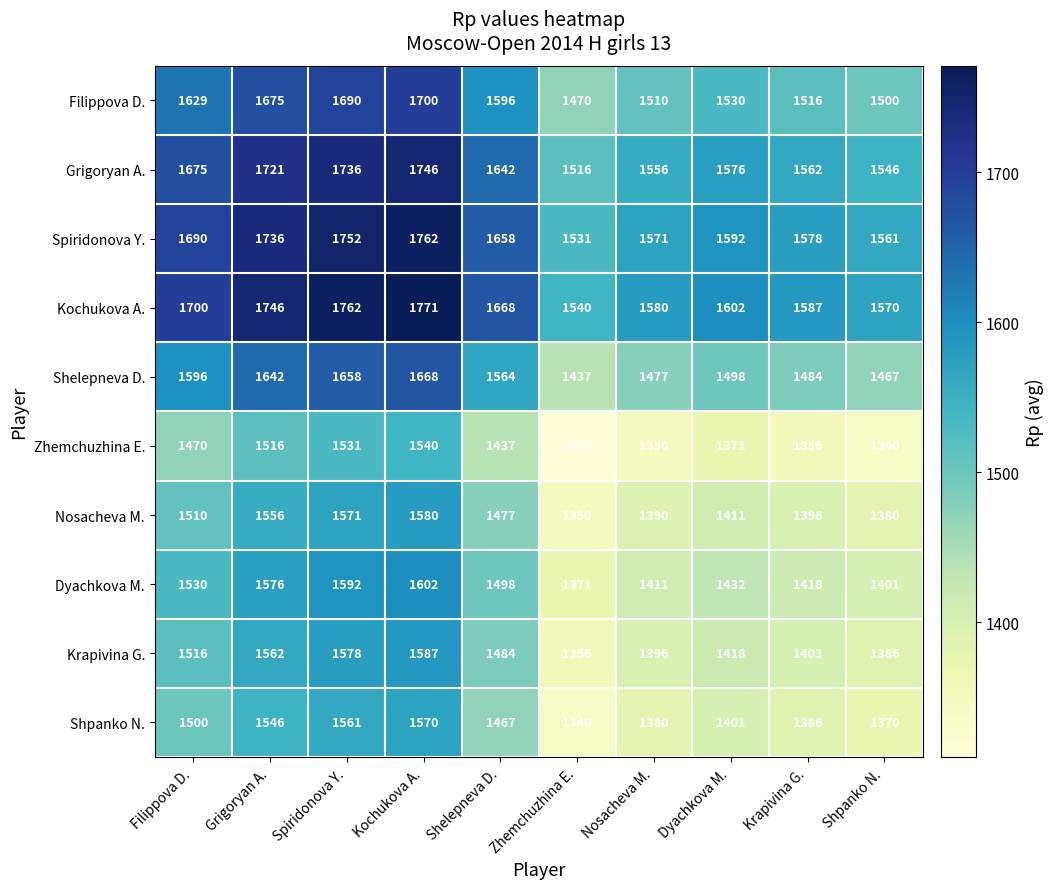

At how many categories does at least one series exceed 1355?

10